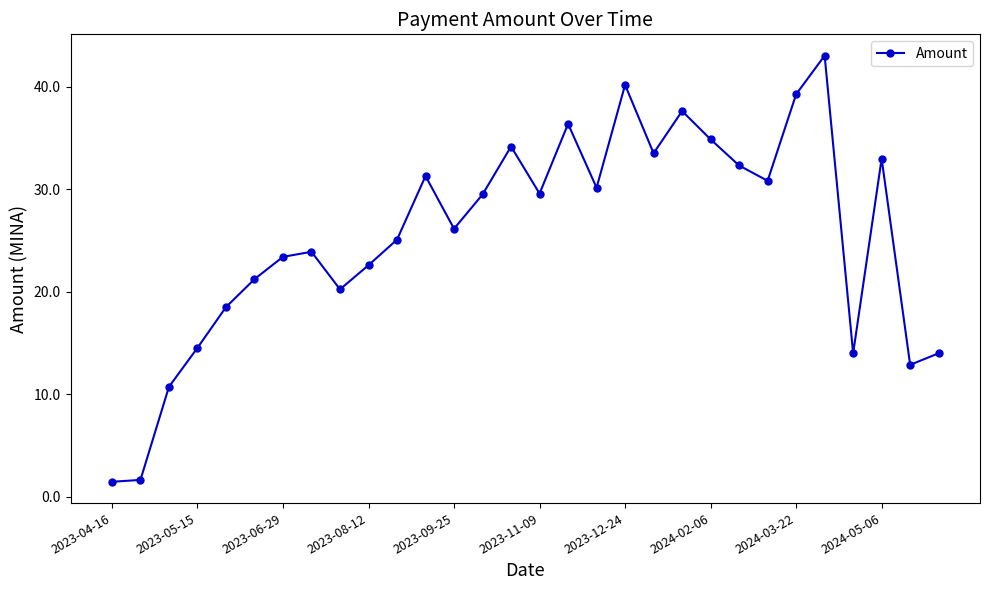

What is the difference between the maximum and minimum values?

41.6